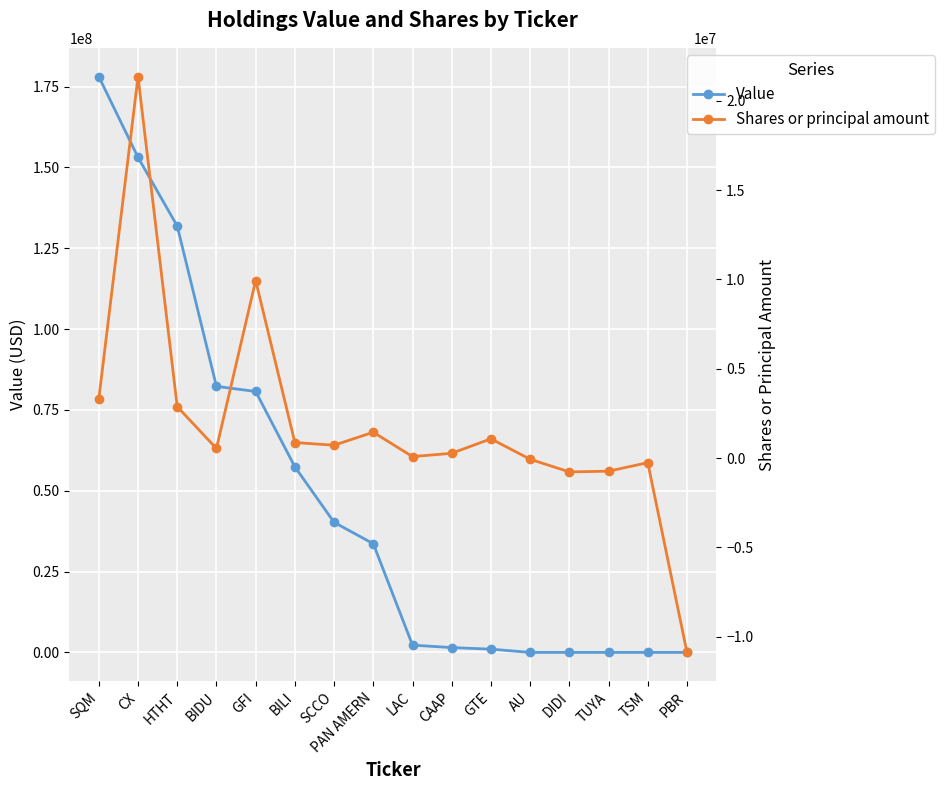

What is the label of the 3rd point from the right?

TUYA